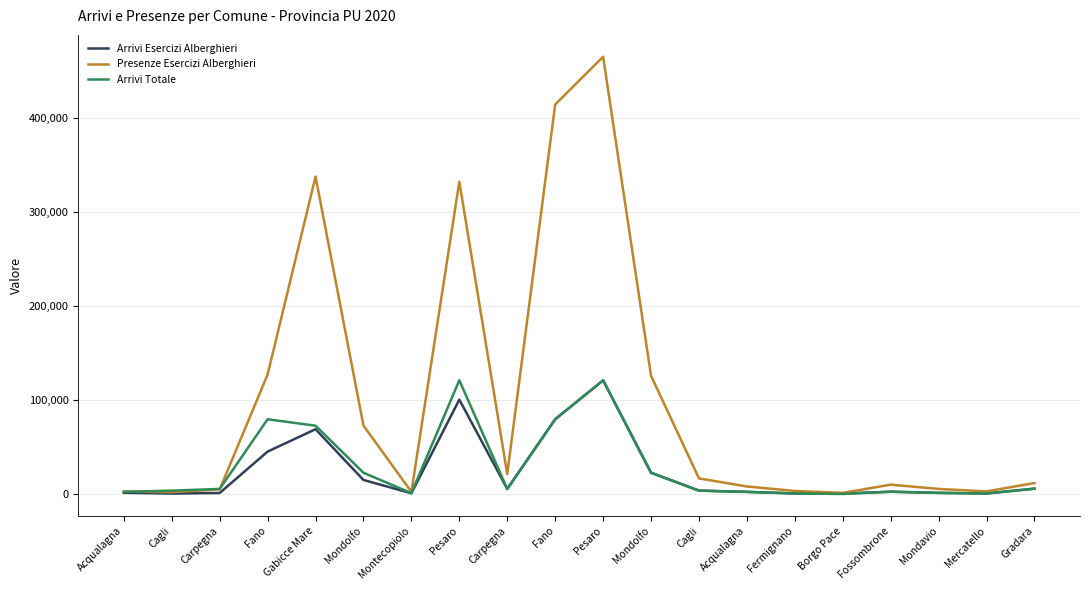

At which category is the sum across all series the highest?

Pesaro